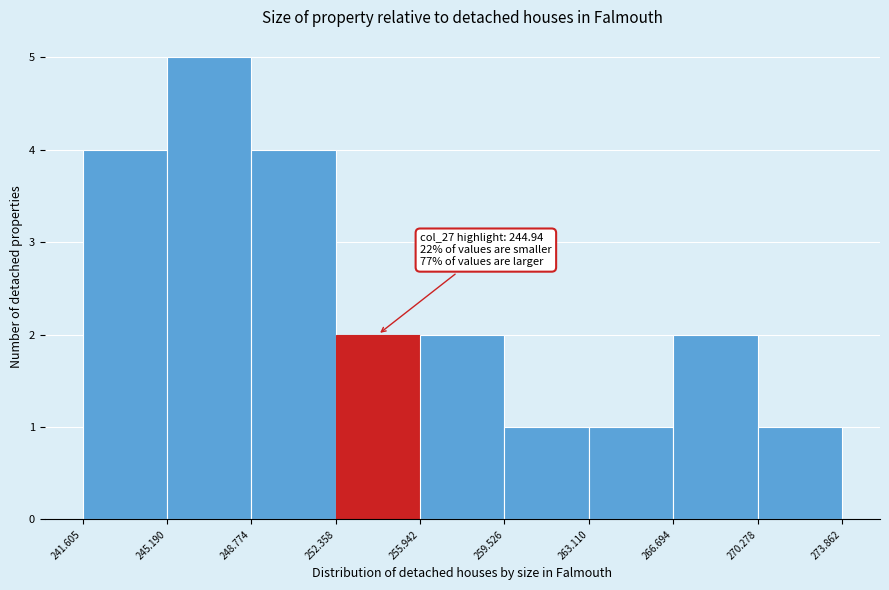

Over which range of the x-axis is the bar tallest?

245.190 to 248.774